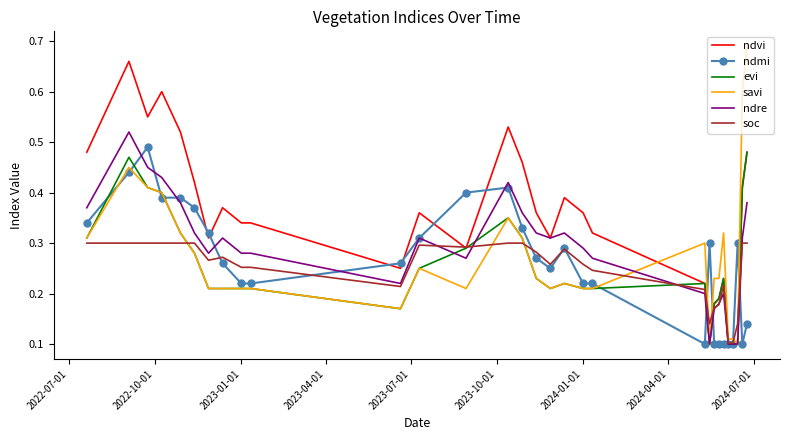

True or false: savi and soc cross at least once.

True